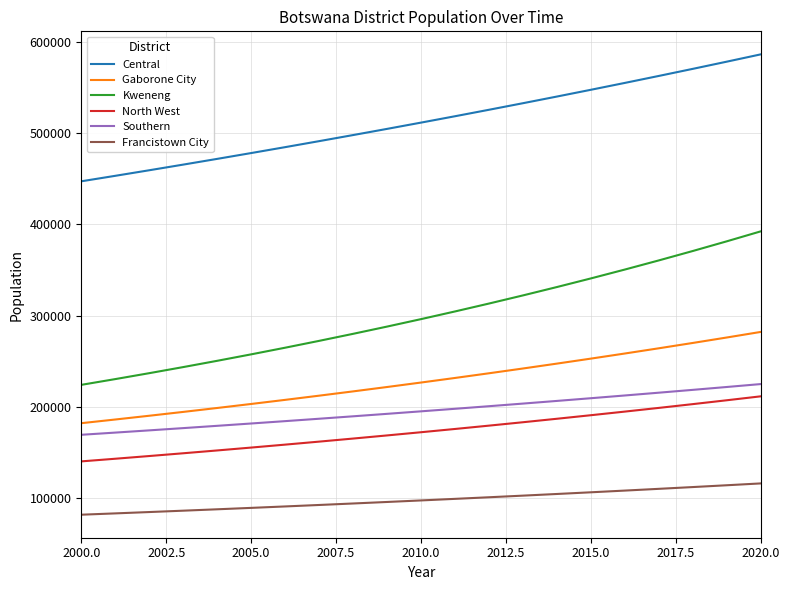

How many values in the Francistown City series exceed 97238?

11